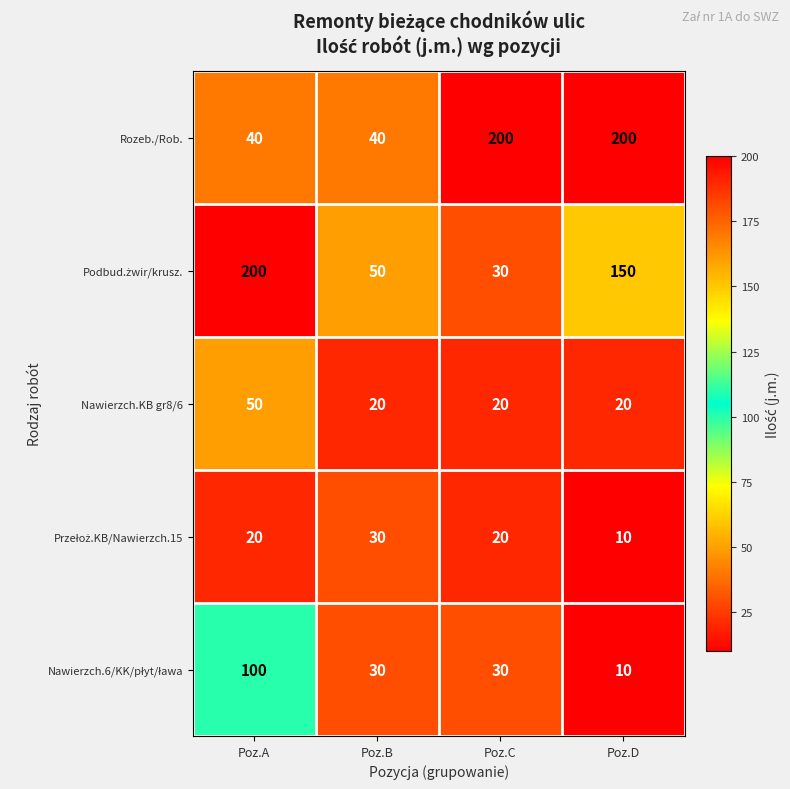

Count the Nawierzch.KB gr8/6 values in the range 20 to 50.

4